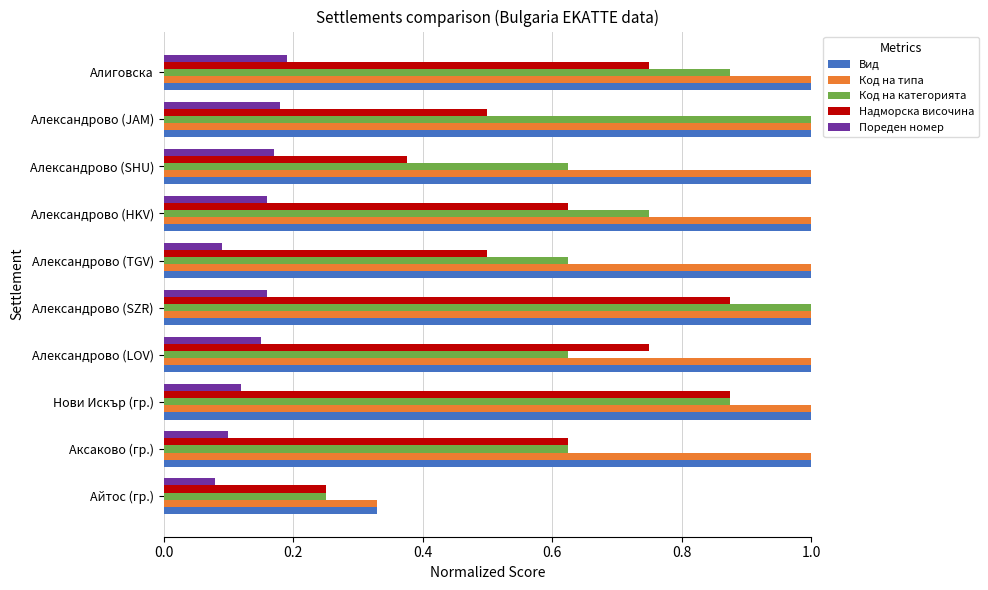

What is the maximum value shown in the chart?

1.0